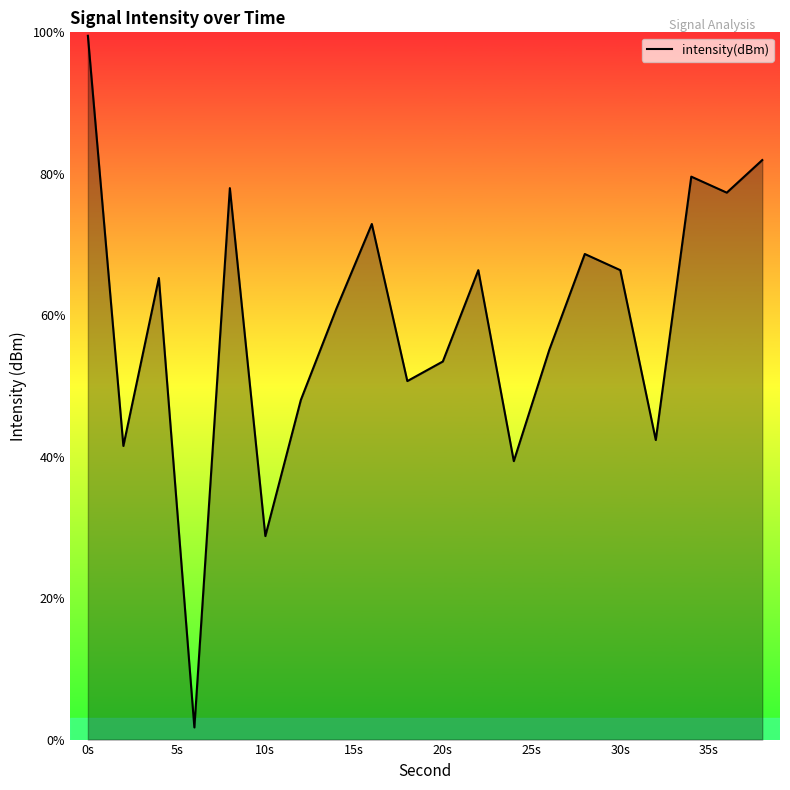

What is the difference between the maximum and minimum values?

97.8